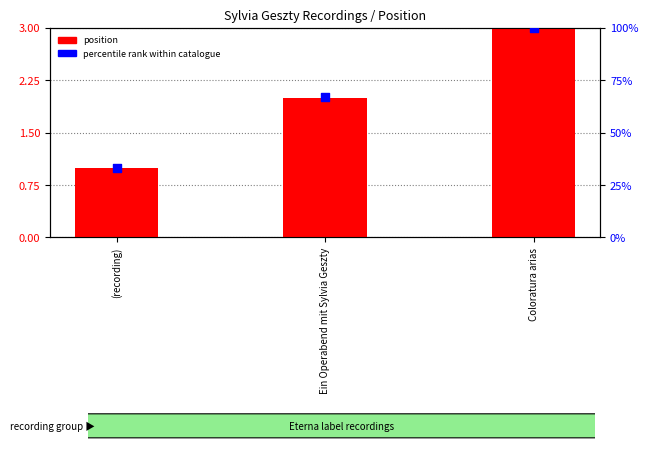

Which series has the largest total across all categories?

percentile rank within catalogue